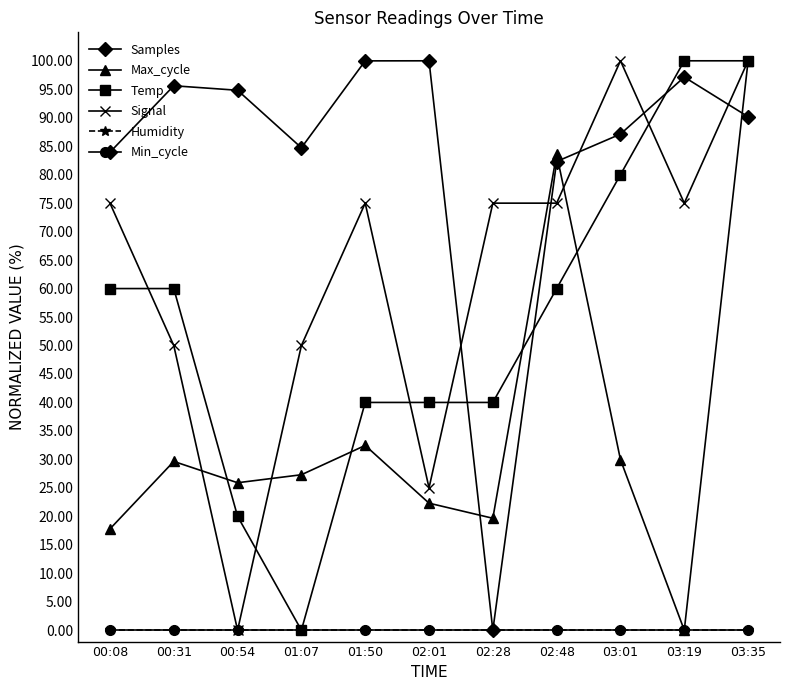

Is this an area chart (filled region under the line)?

No